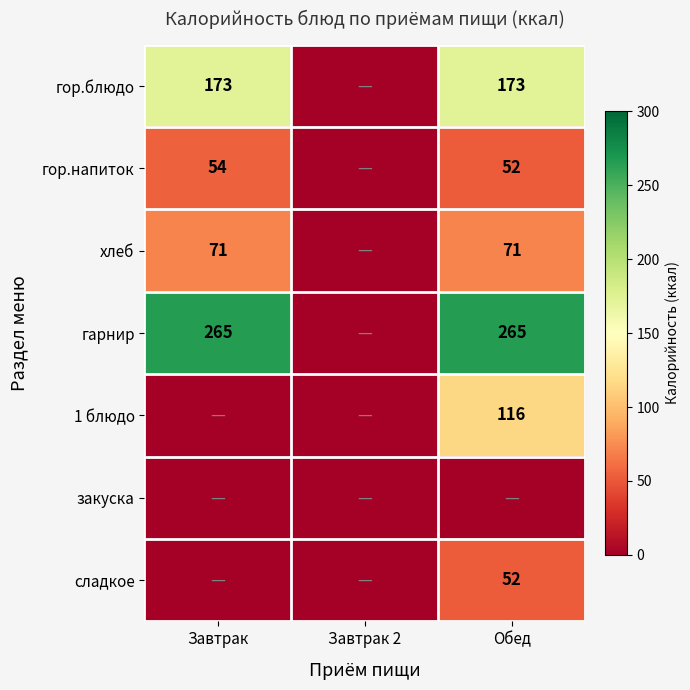

Is it true that гарнир equals 78 at Обед?

False